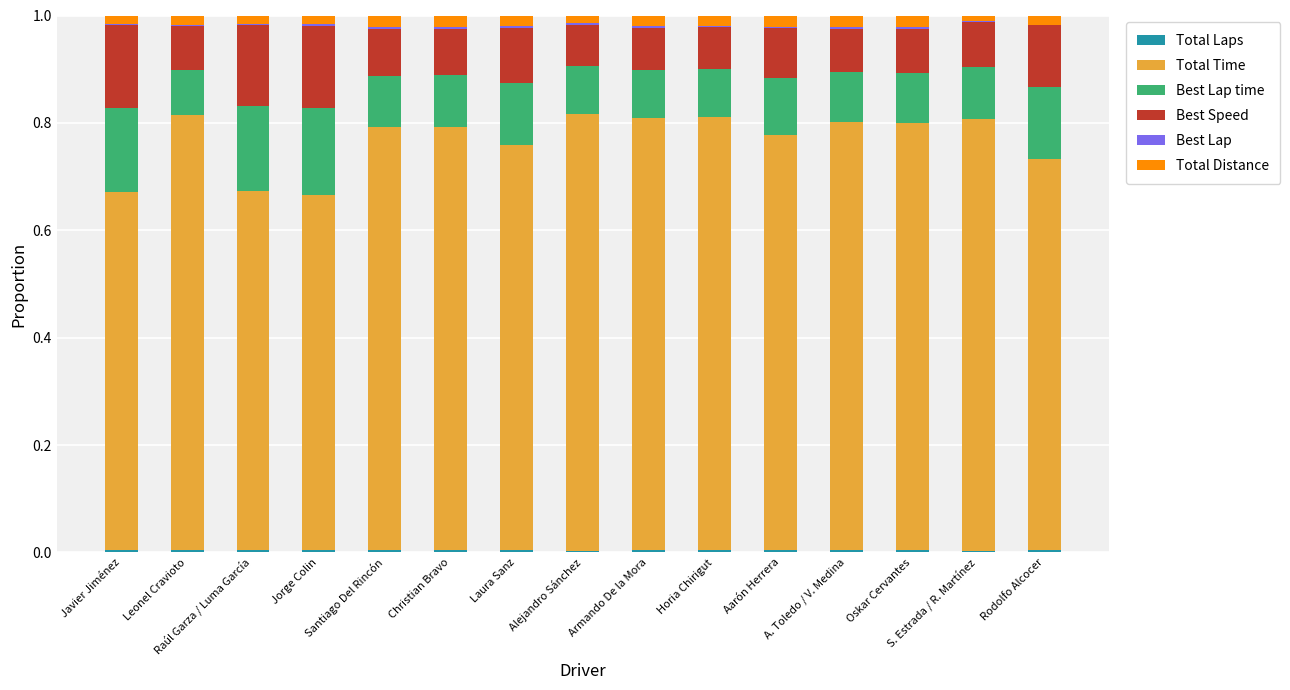

The Best Lap series shows 0.0 at Leonel Cravioto. True or false?

False